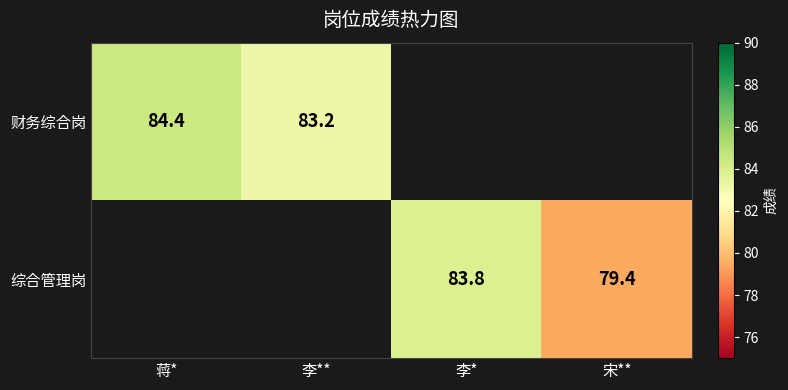

True or false: 财务综合岗 has a value of 83.2 at 李**.

True